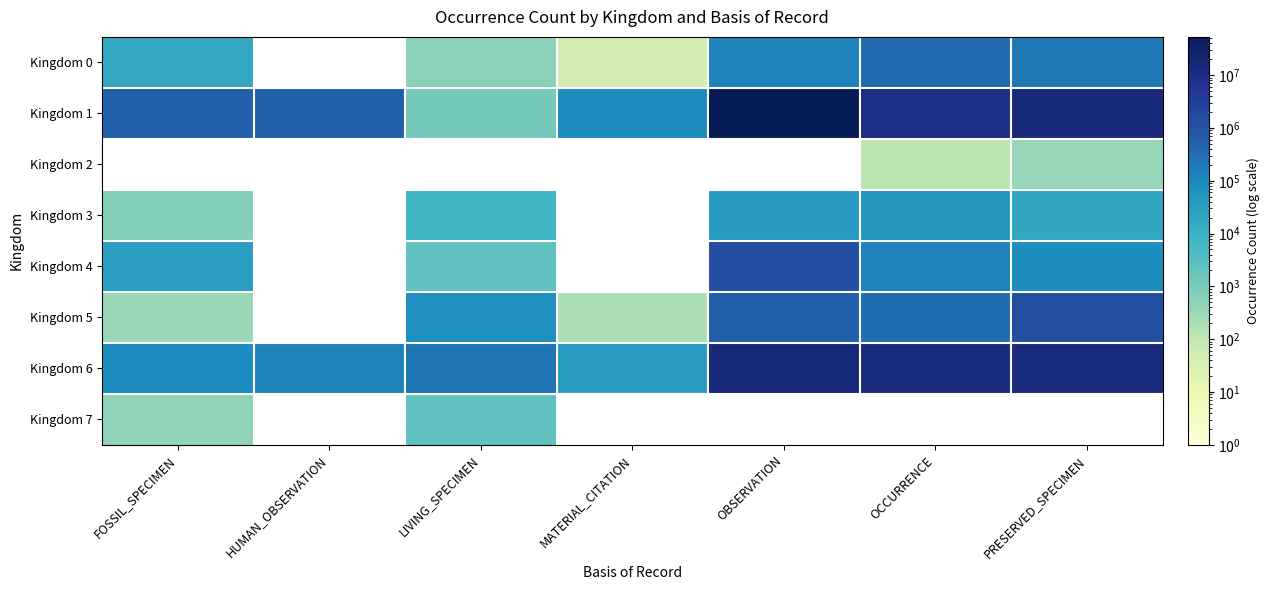

What is the approximate value of Kingdom 0 at FOSSIL_SPECIMEN?

15730.0